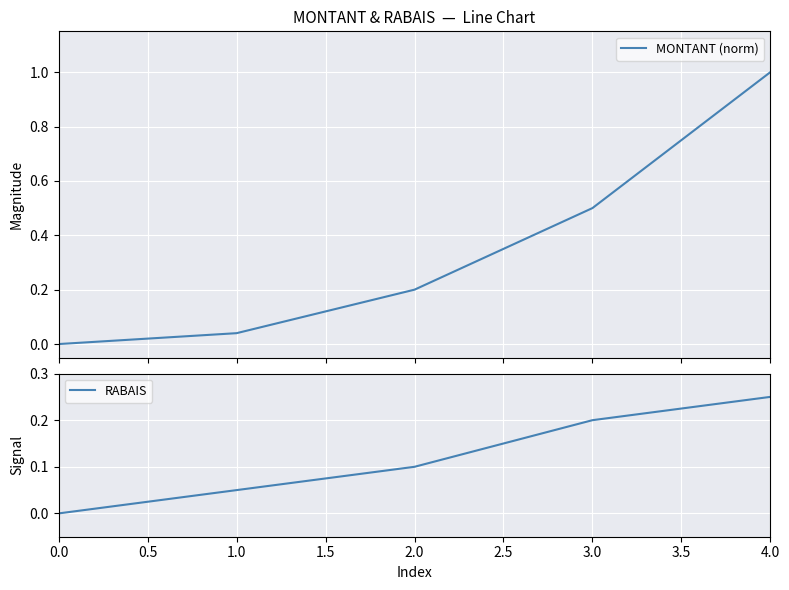

Is this an area chart (filled region under the line)?

No